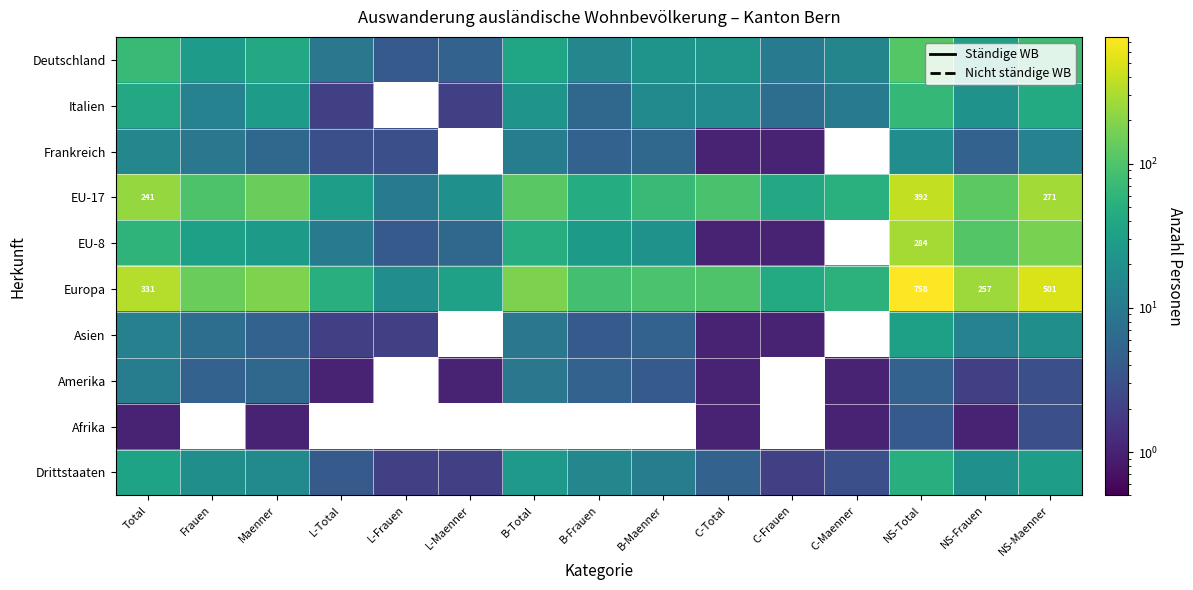

What is the maximum value for Amerika?

11.0